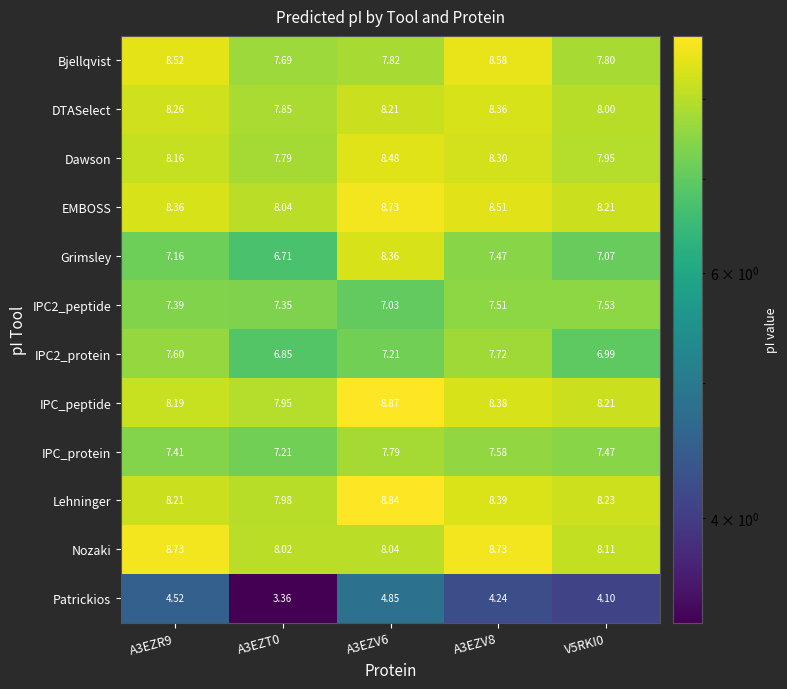

Is the value of IPC2_peptide at A3EZT0 greater than the value of DTASelect at V5RKI0?

No